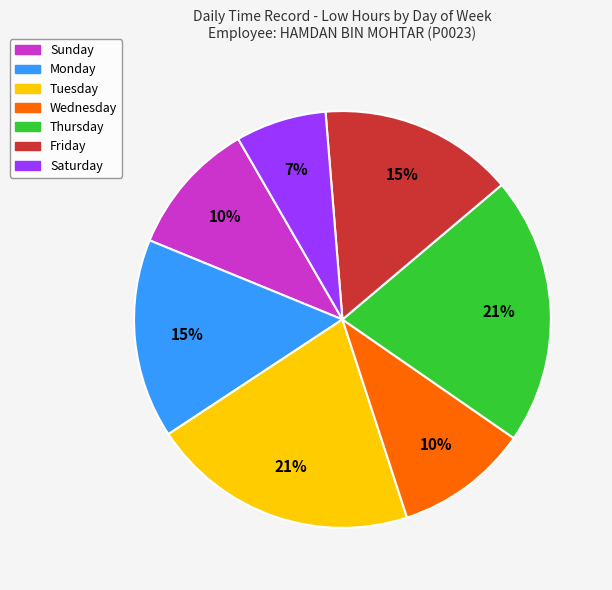

Is there a majority slice in this chart?

No